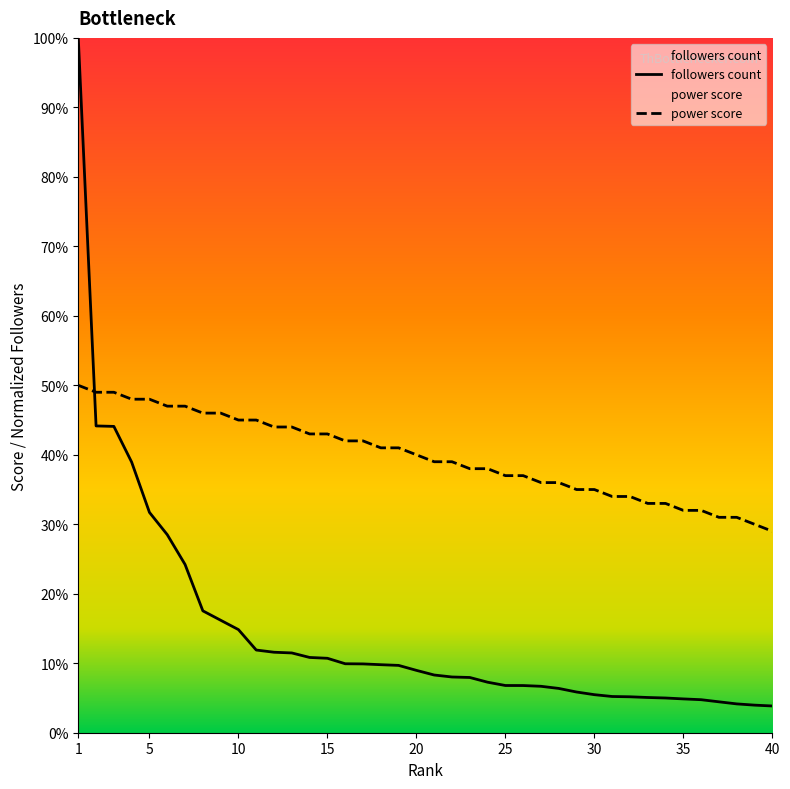

Where does the power score series first go above 40?

1